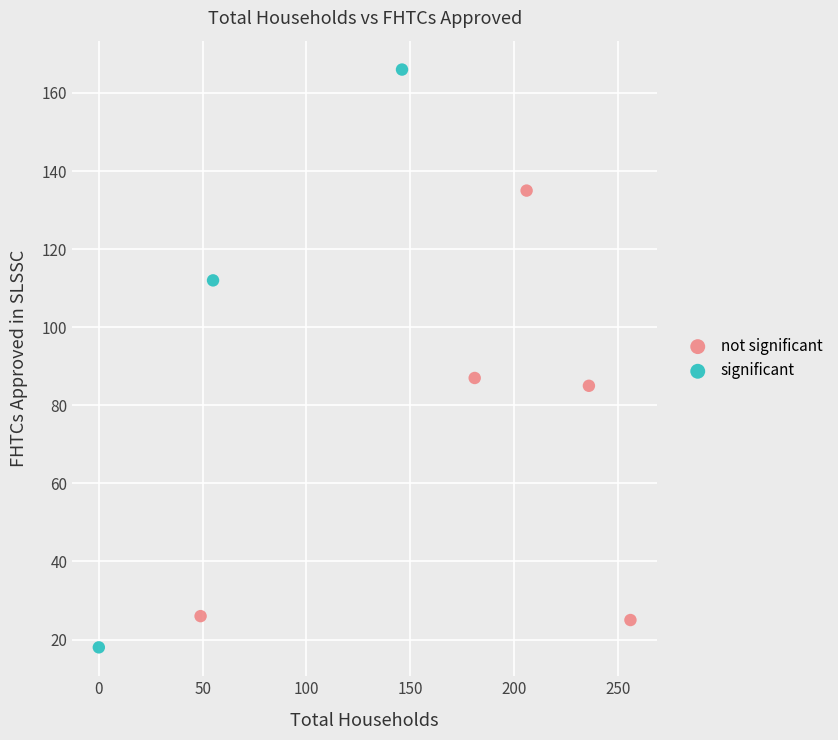

Which series reaches the maximum Y coordinate?

significant